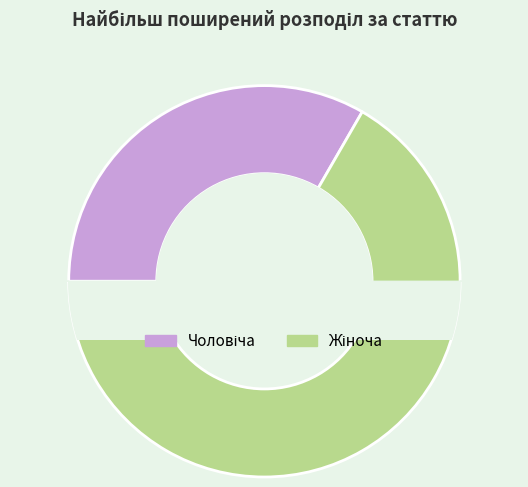

Is the sum of Чоловіча and Жіноча greater than half?

Yes